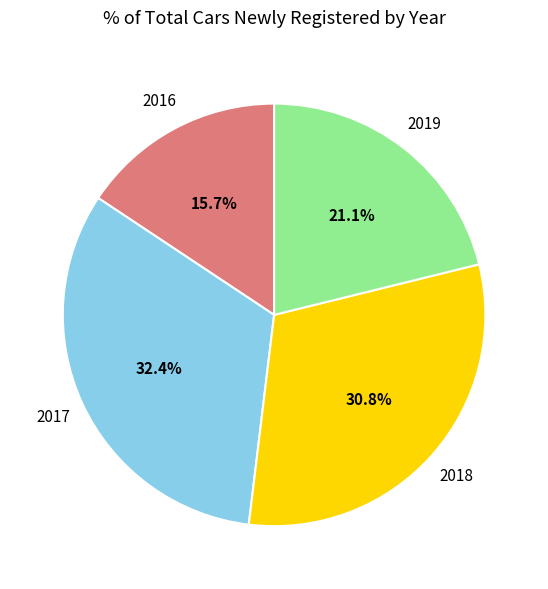

Is there a majority slice in this chart?

No